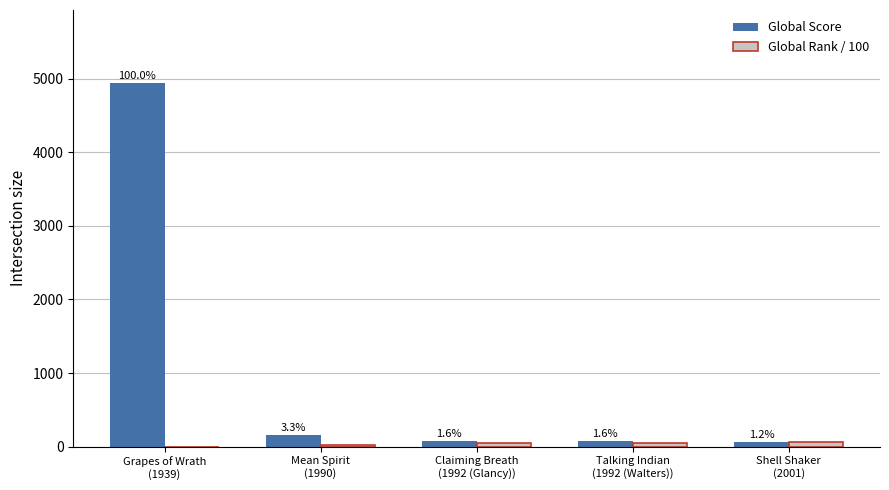

What is the spread (max minus min) of values at Talking Indian
(1992 (Walters))?

23.6